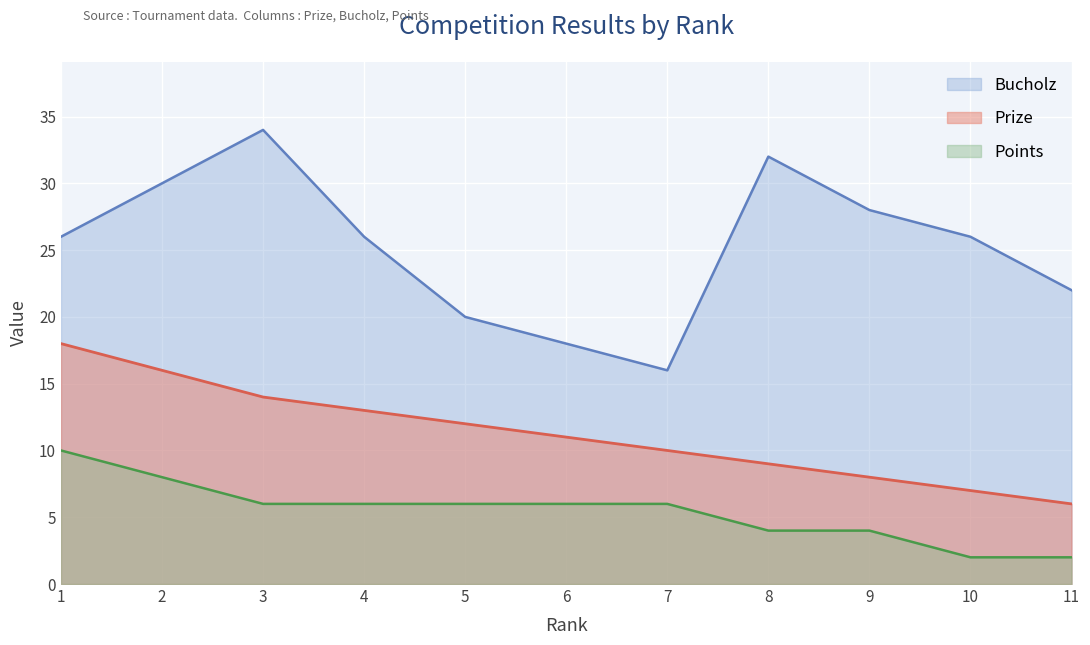

Does the chart display data point markers on the line(s)?

No